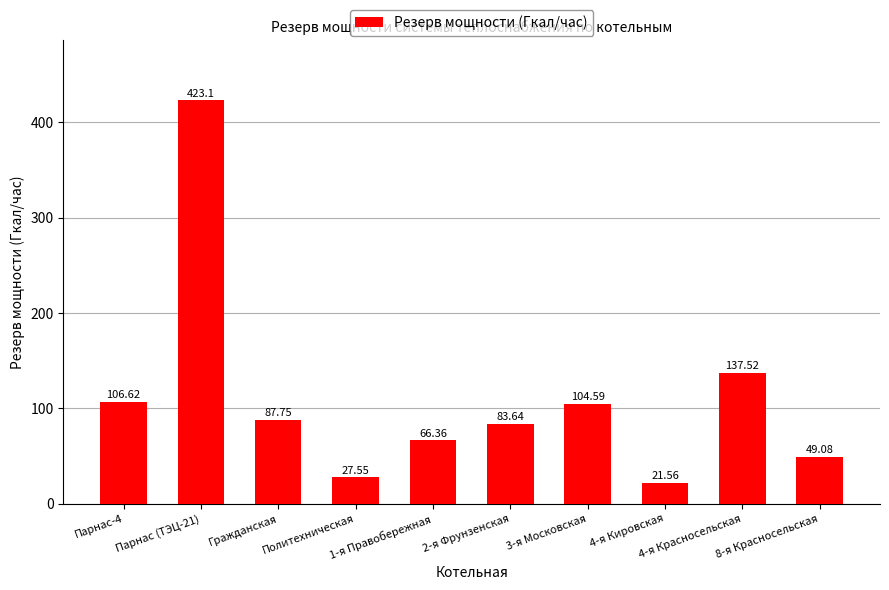

How many bars are there in total?

10